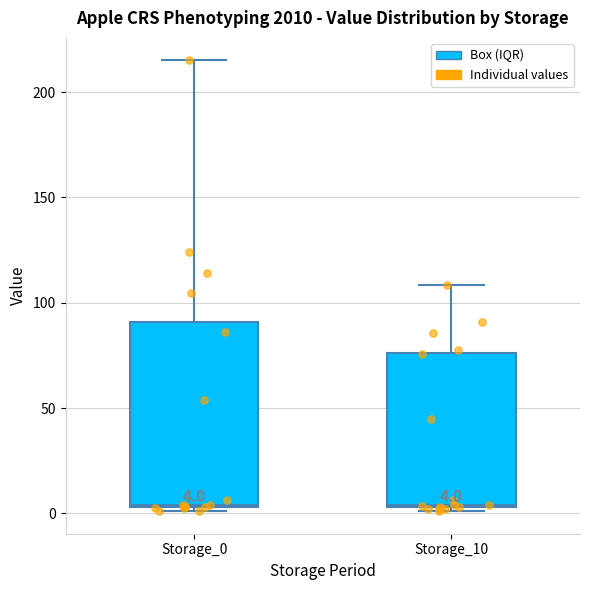

Which box is the tallest, from its lower edge to its upper edge?

Storage_0